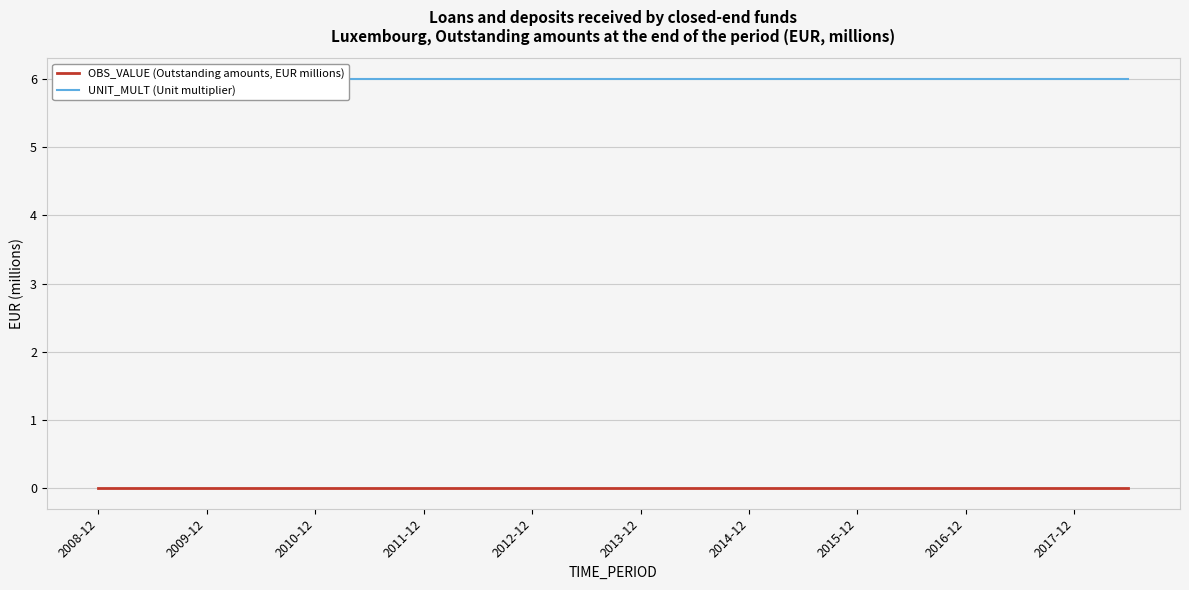

List the labels in order of UNIT_MULT (Unit multiplier) value, largest first.

2008-12, 2009-12, 2010-12, 2011-12, 2012-12, 2013-12, 2014-12, 2015-12, 2016-12, 2017-12, 10, 11, 12, 13, 14, 15, 16, 17, 18, 19